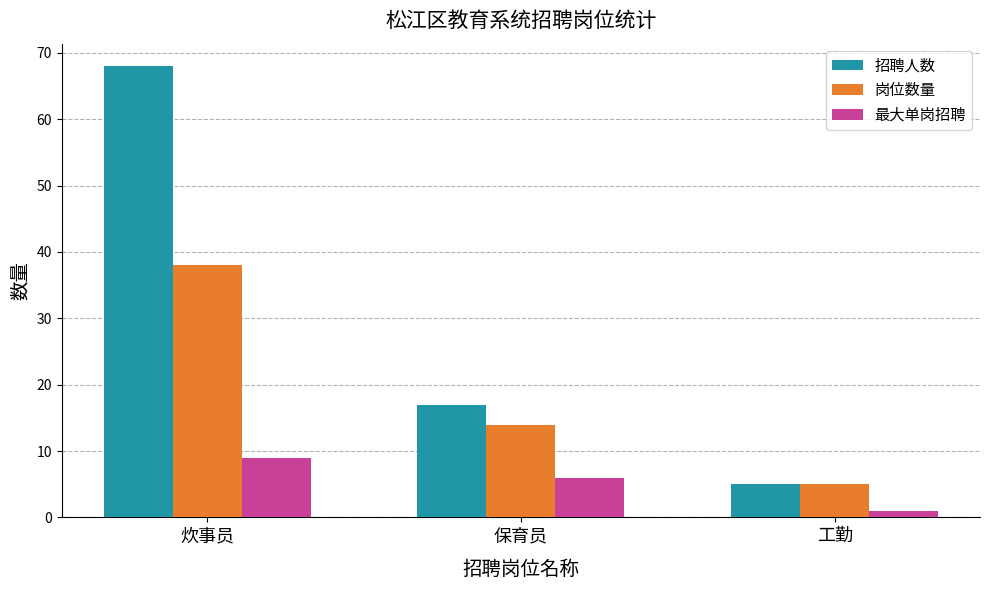

Between 炊事员 and 保育员, which series saw the biggest shift?

招聘人数